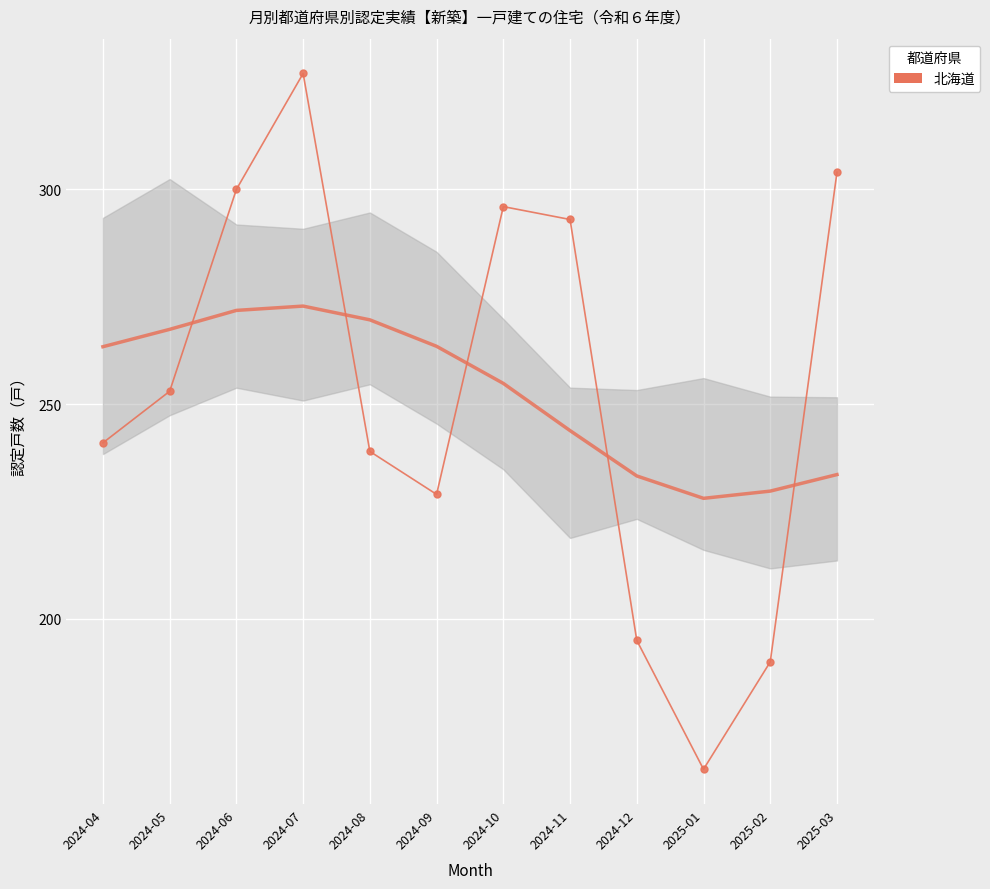

How many values exceed 253?

5